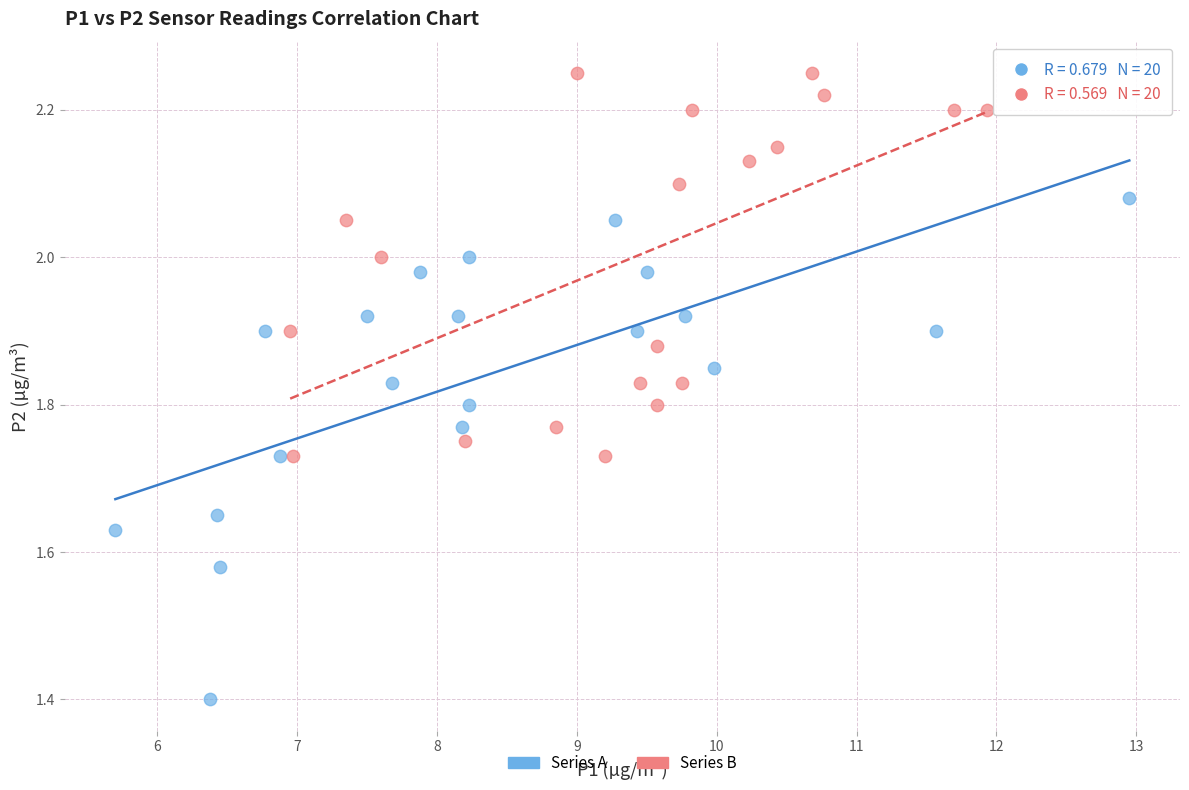

Which series reaches the minimum Y coordinate?

Series A